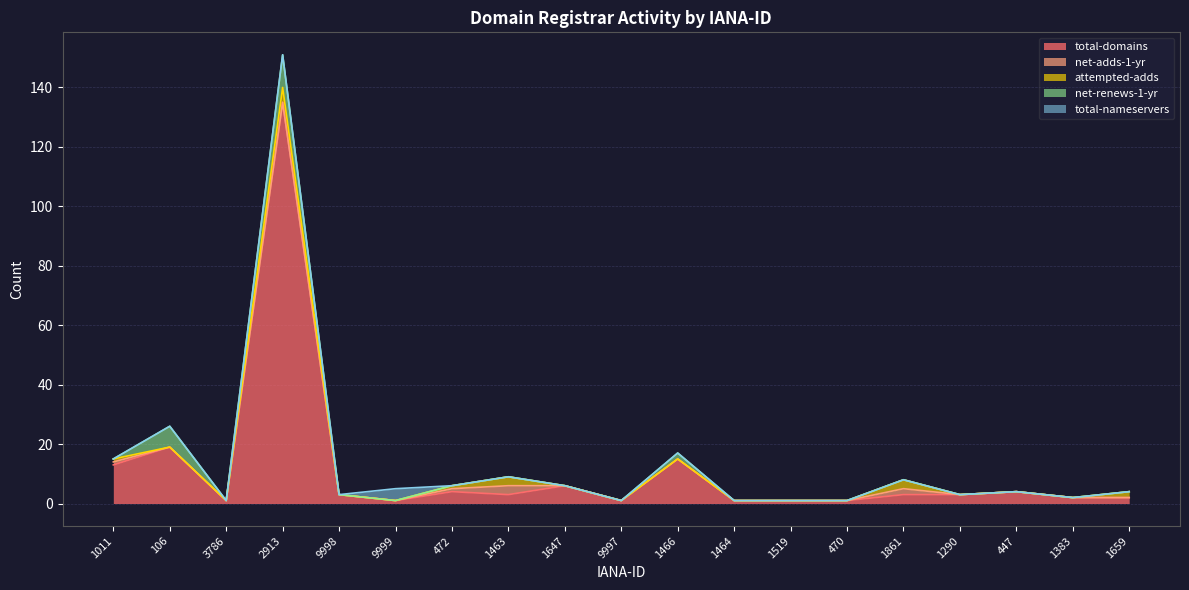

True or false: total-nameservers and attempted-adds intersect in this chart.

True